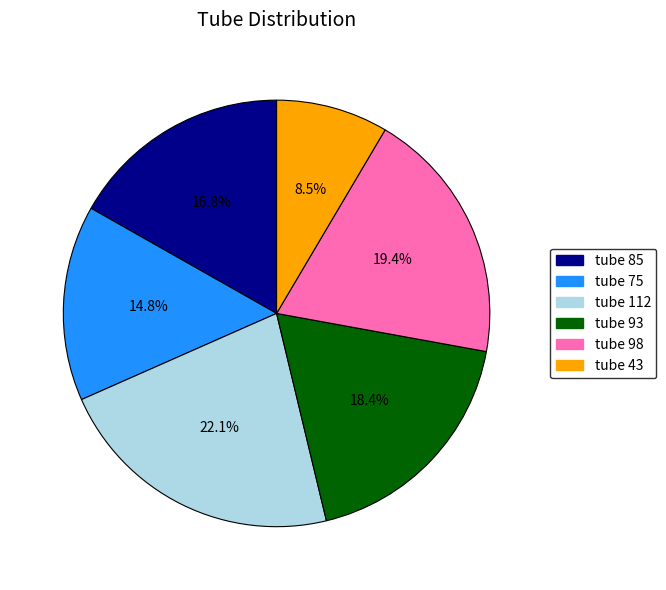

Rank the categories by value from lowest to highest.

tube 43, tube 75, tube 85, tube 93, tube 98, tube 112